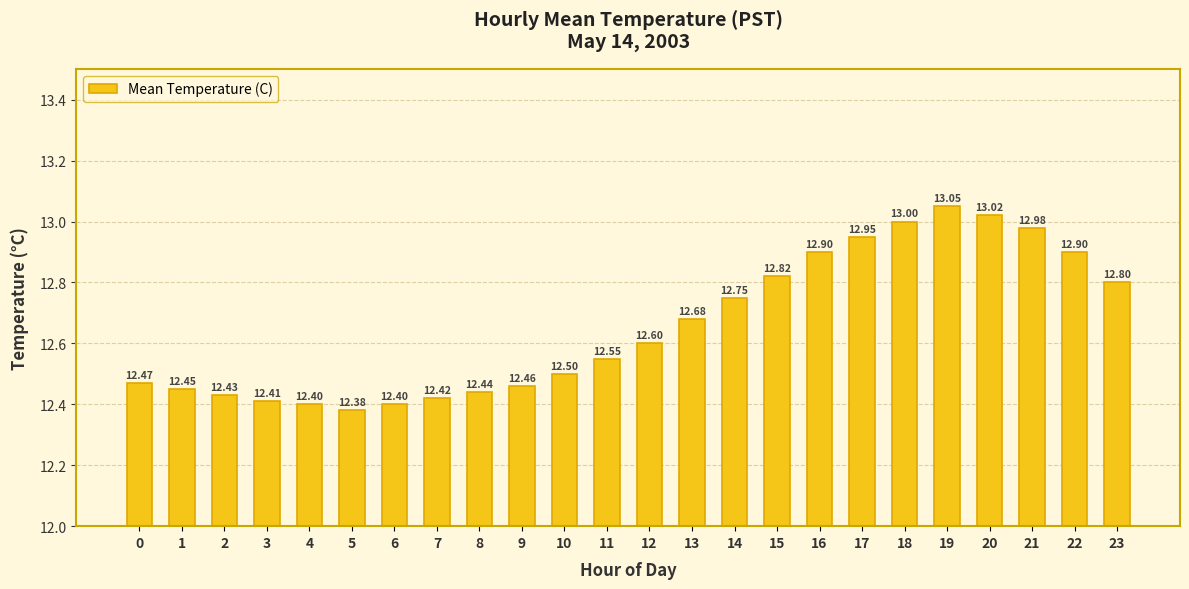

The value at 14 is 8.0. True or false?

False